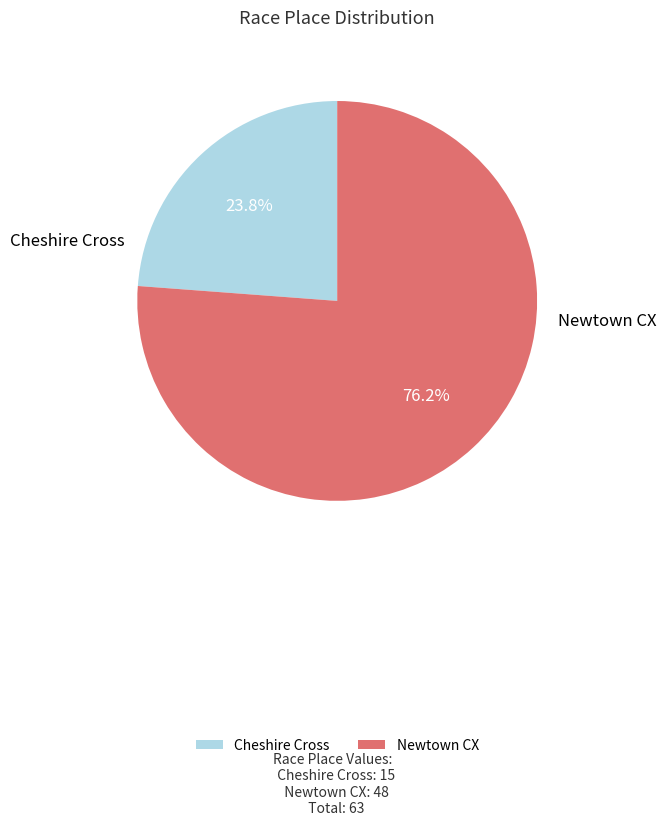

Is there a majority slice in this chart?

Yes